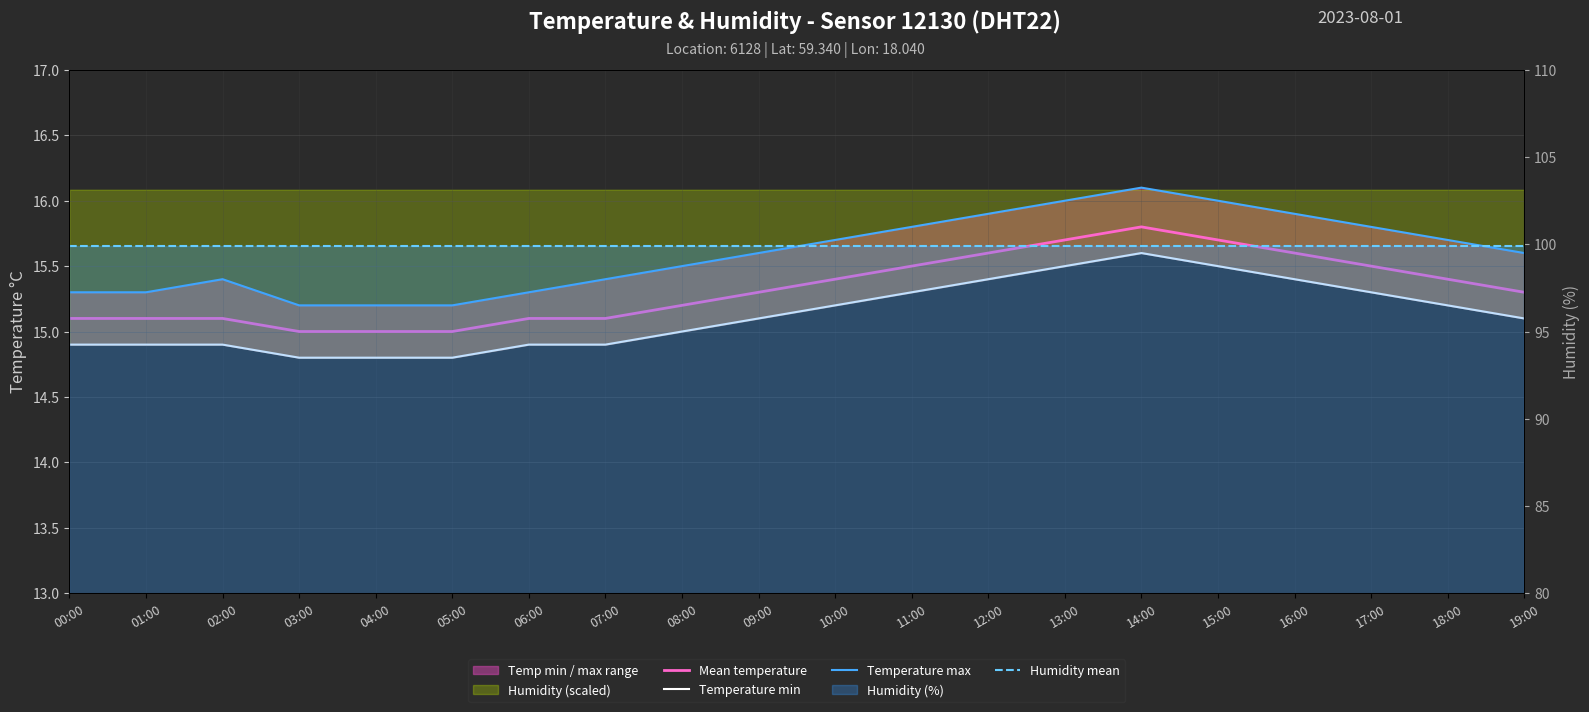

In Mean temperature, how many points are higher than both neighbors (excluding endpoints)?

1